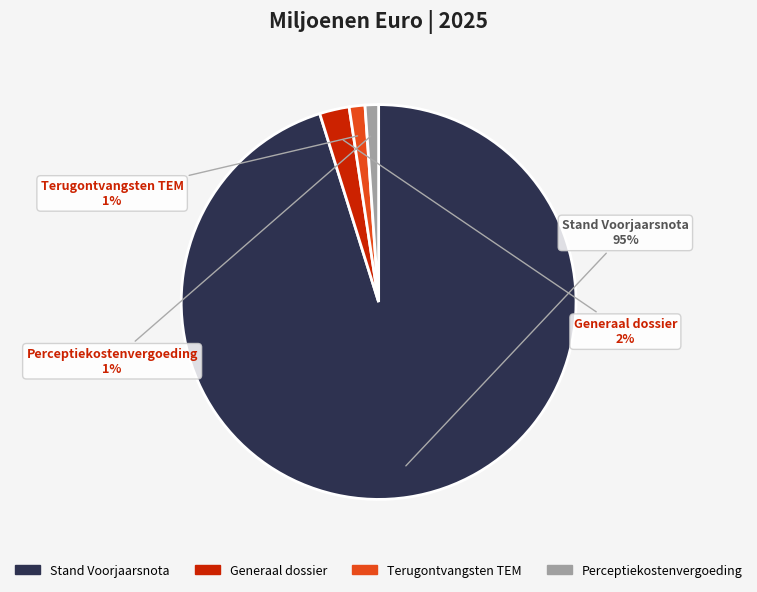

What percentage is the Terugontvangsten TEM slice, to the nearest percent?

1%